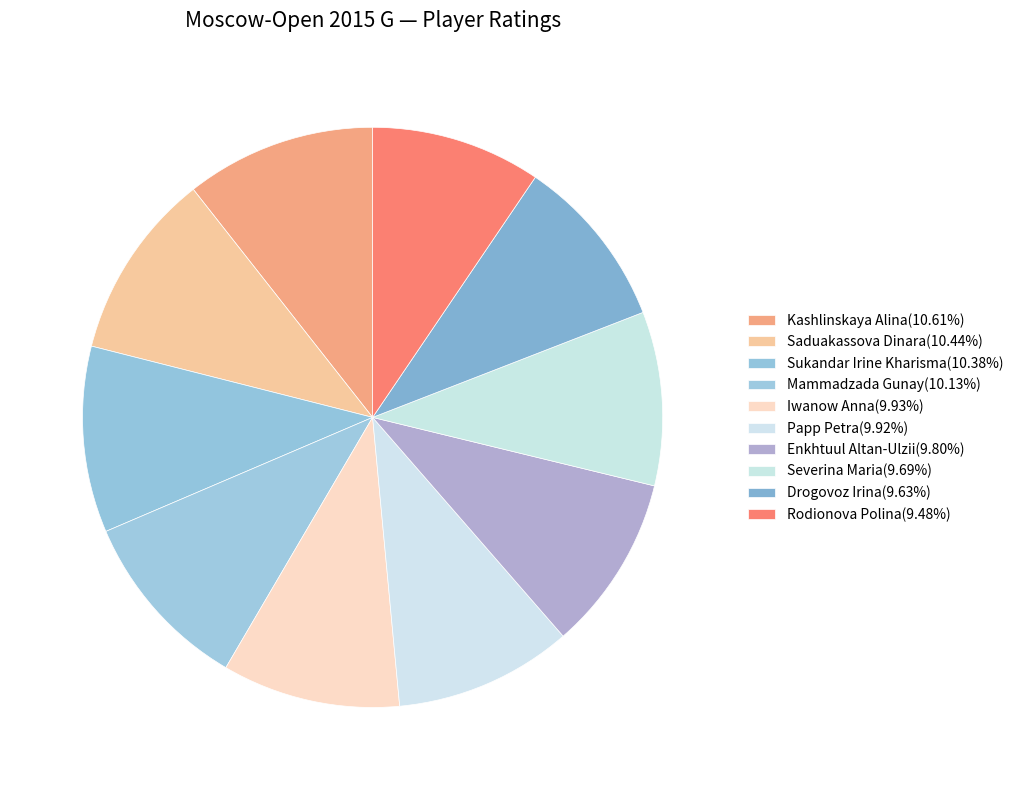

How many slices are in this pie chart?

10